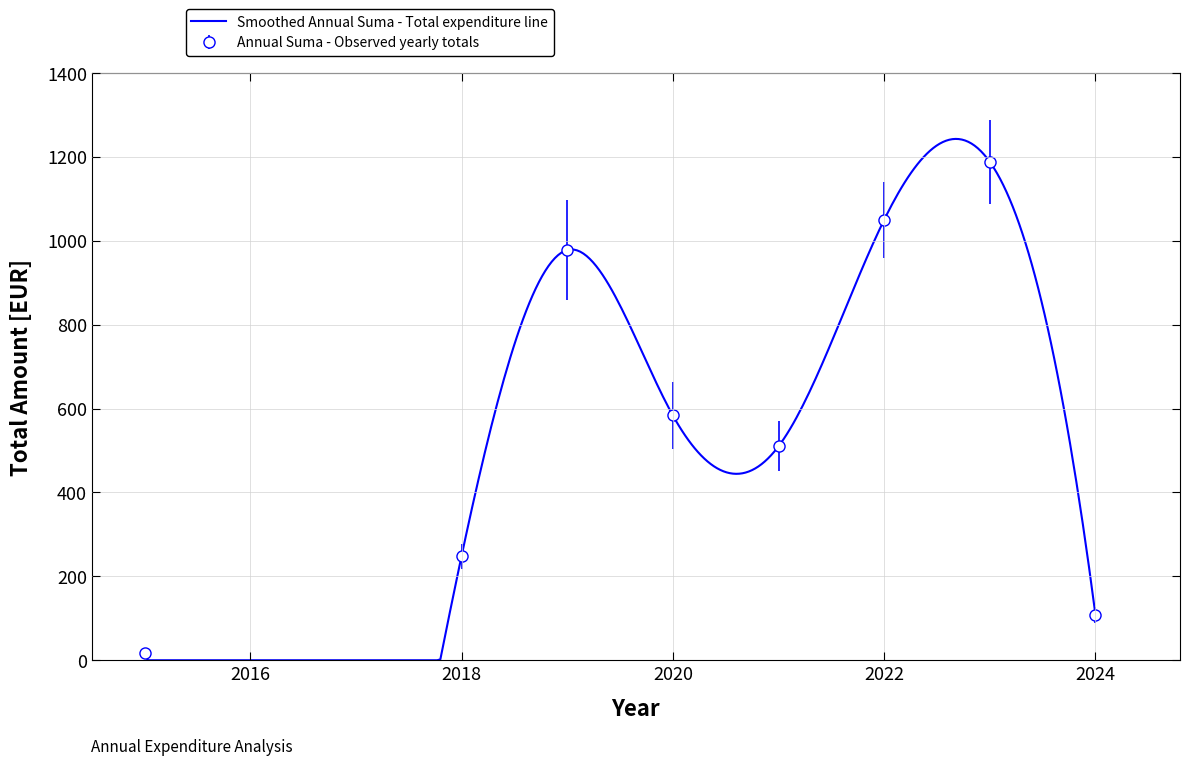

How many distinct data groups are displayed?

1